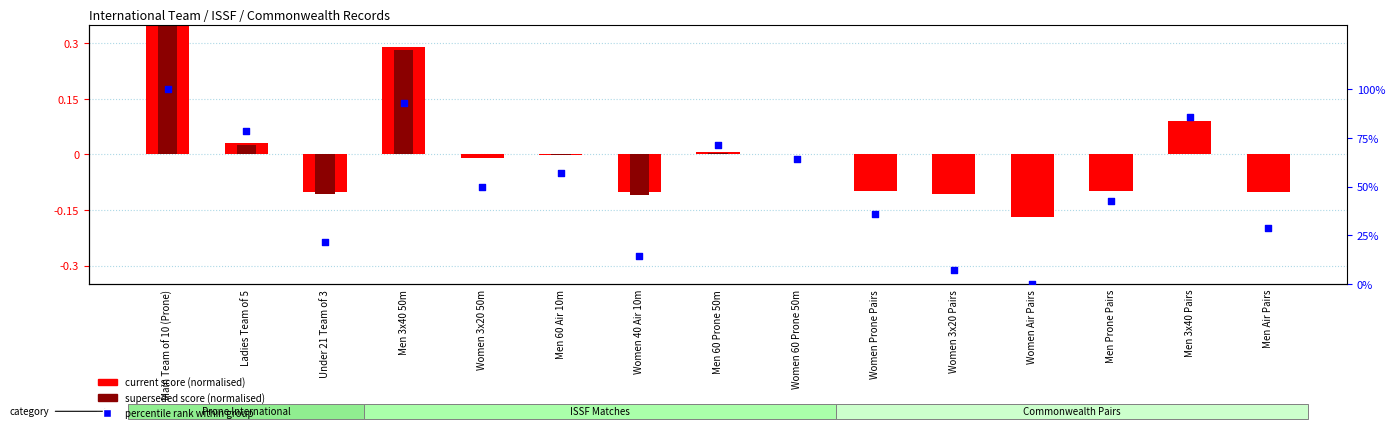

What is the change in value from Men 3x40 Pairs to Men Air Pairs?

-0.2